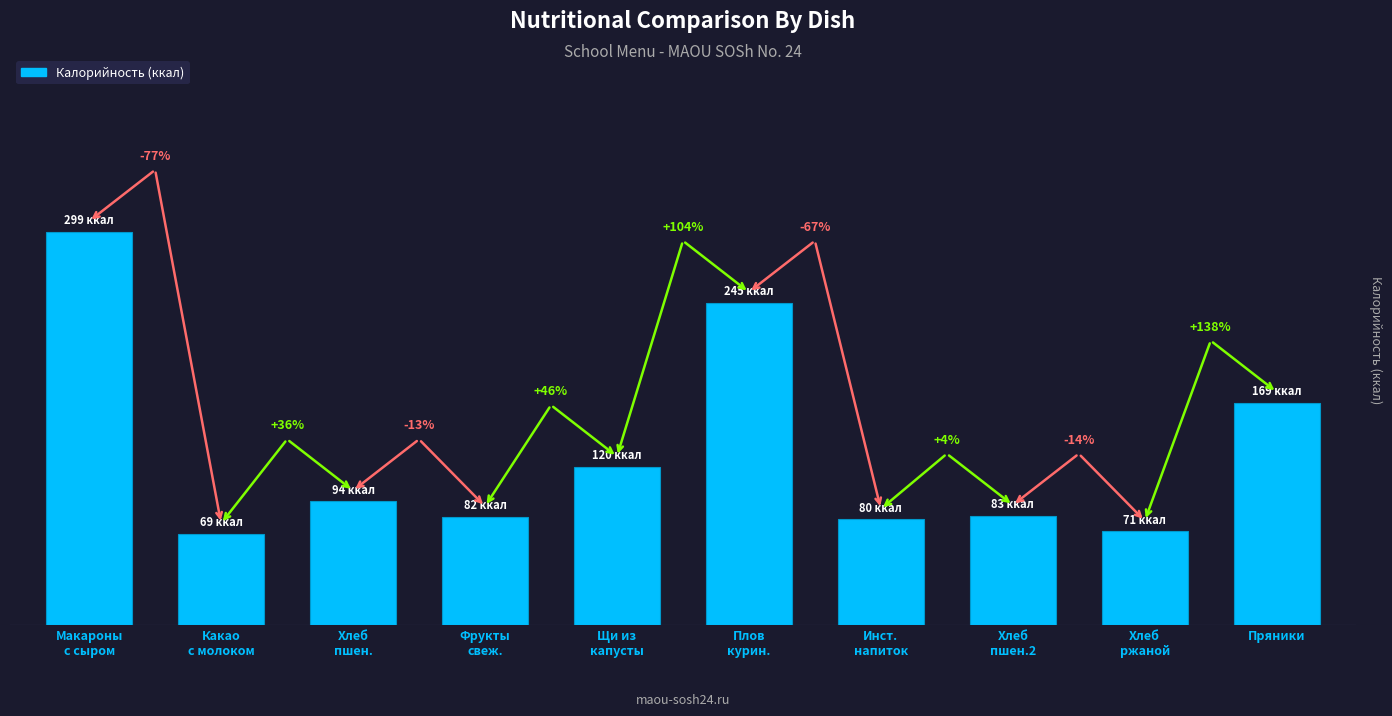

What is the sum of the values at Плов
курин. and Хлеб
пшен.?

339